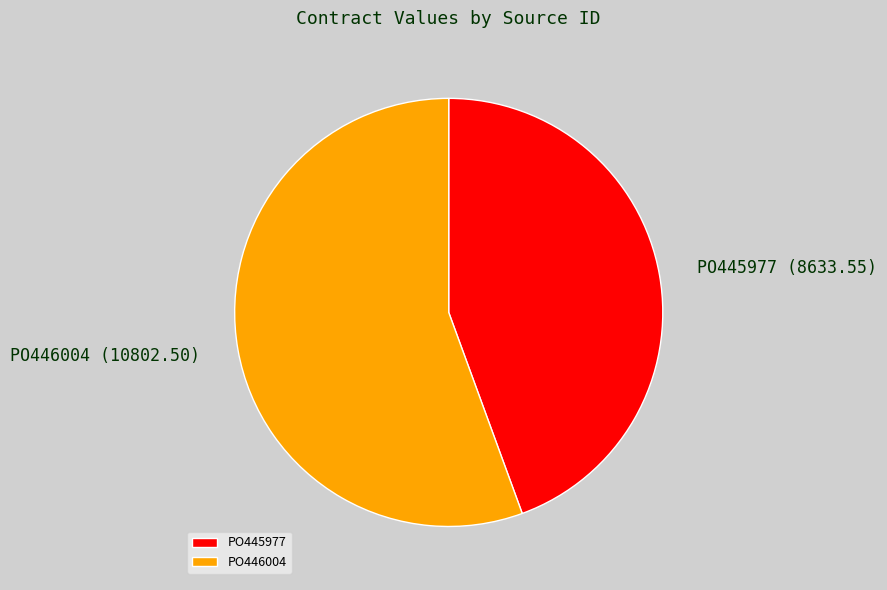

What is the majority slice?

PO446004